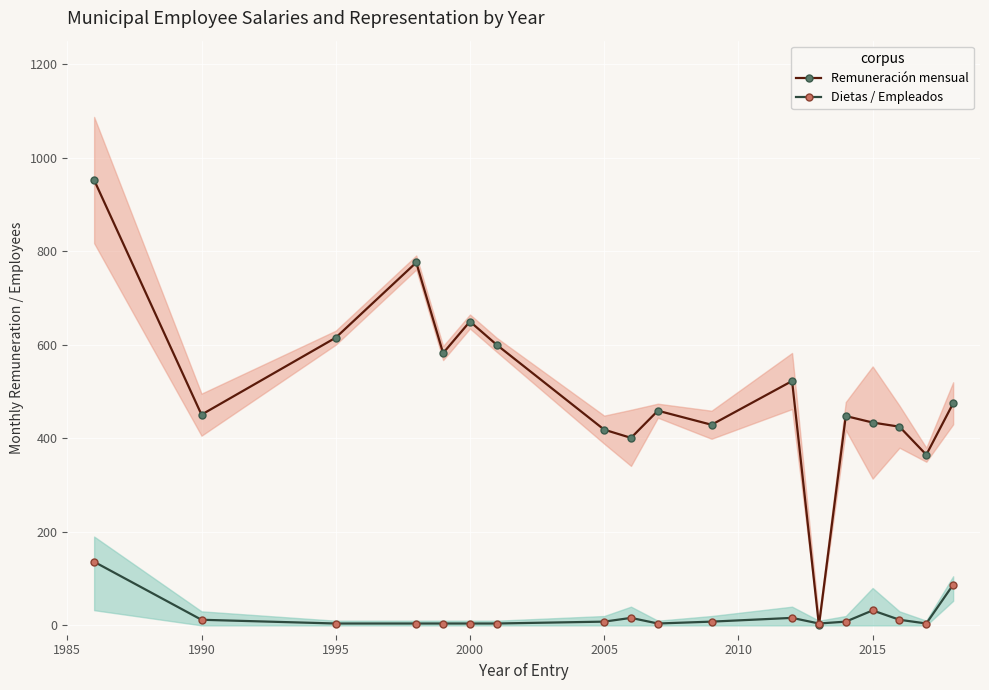

What are all the series names shown in the legend?

Remuneración mensual, Dietas / Empleados